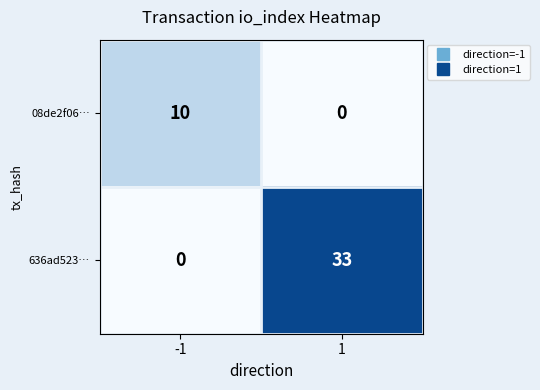

The value of 636ad523… at 1 is 33. True or false?

True